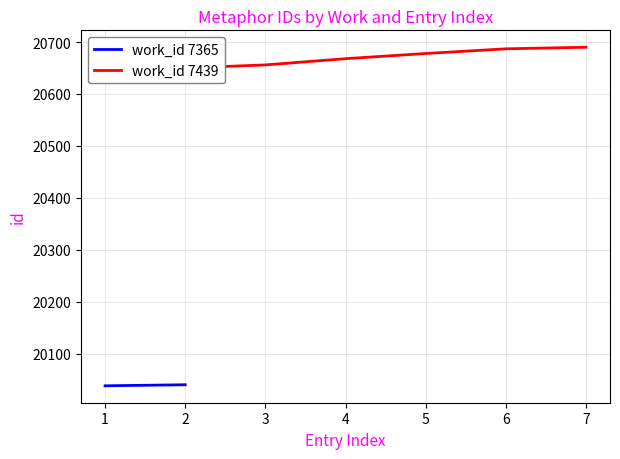

What is the change in value from 3 to 4?

+12